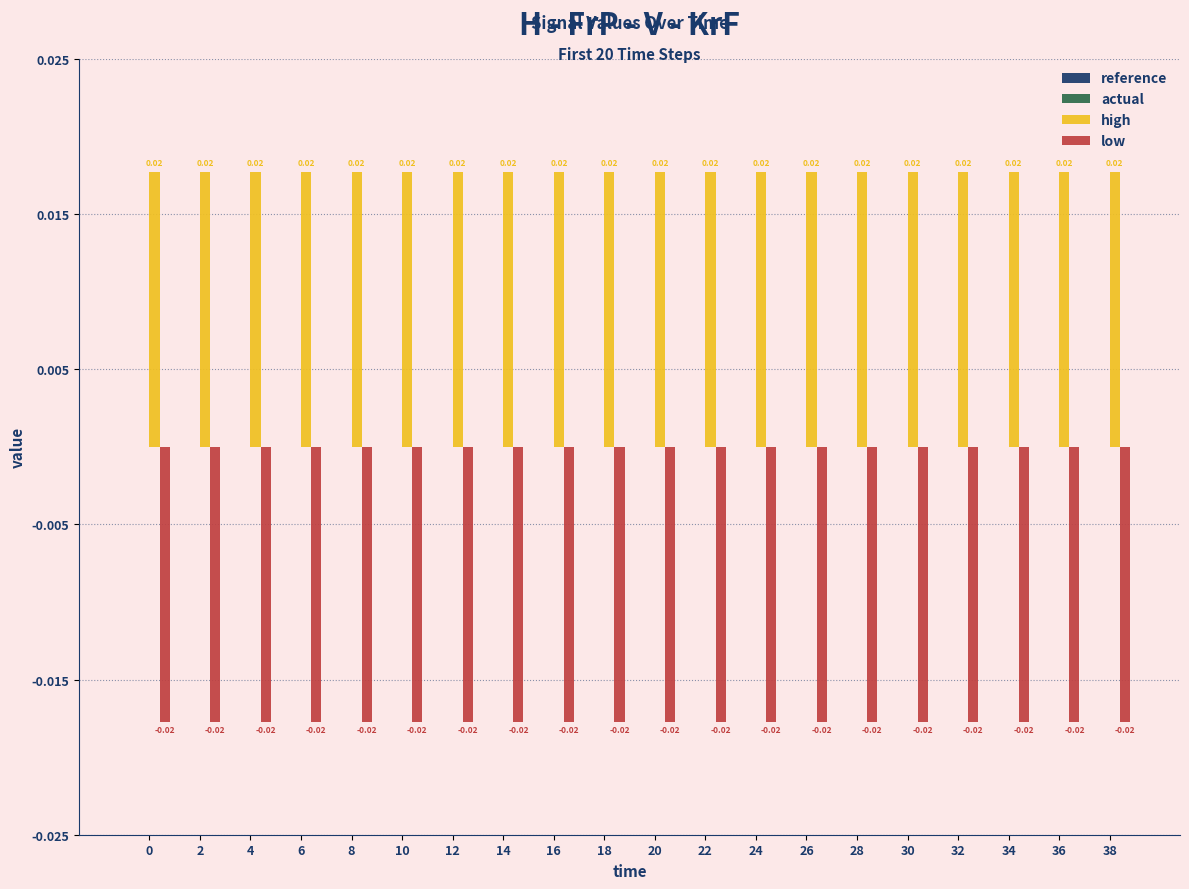

How many bars are there in each group?

2